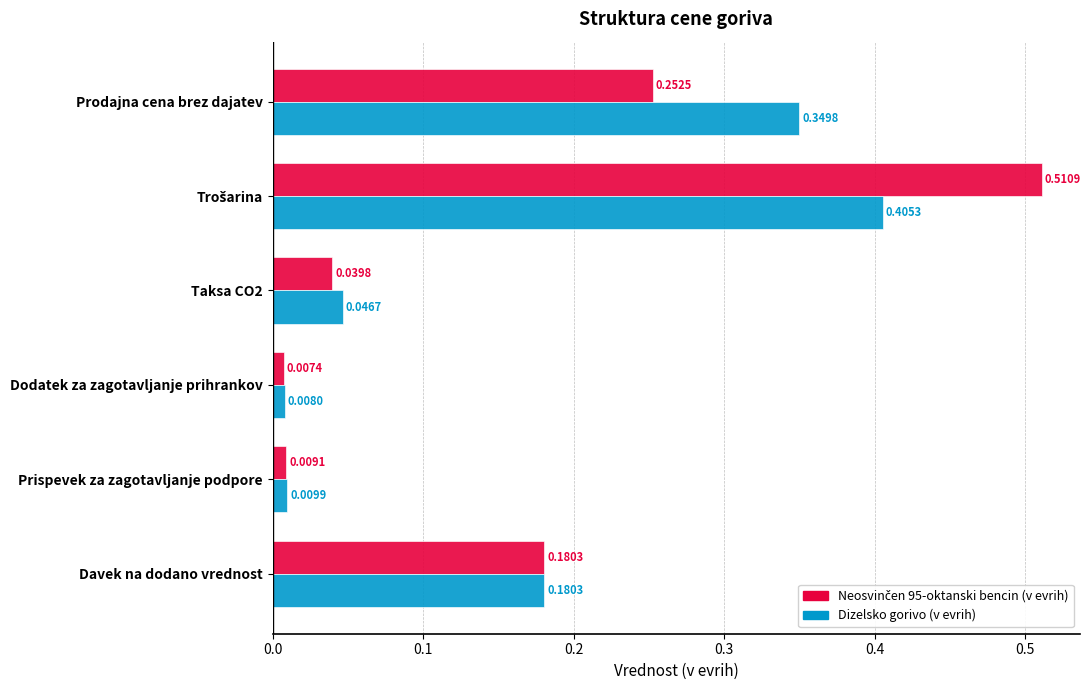

At which label is Dizelsko gorivo (v evrih) closest to 0?

Dodatek za zagotavljanje prihrankov